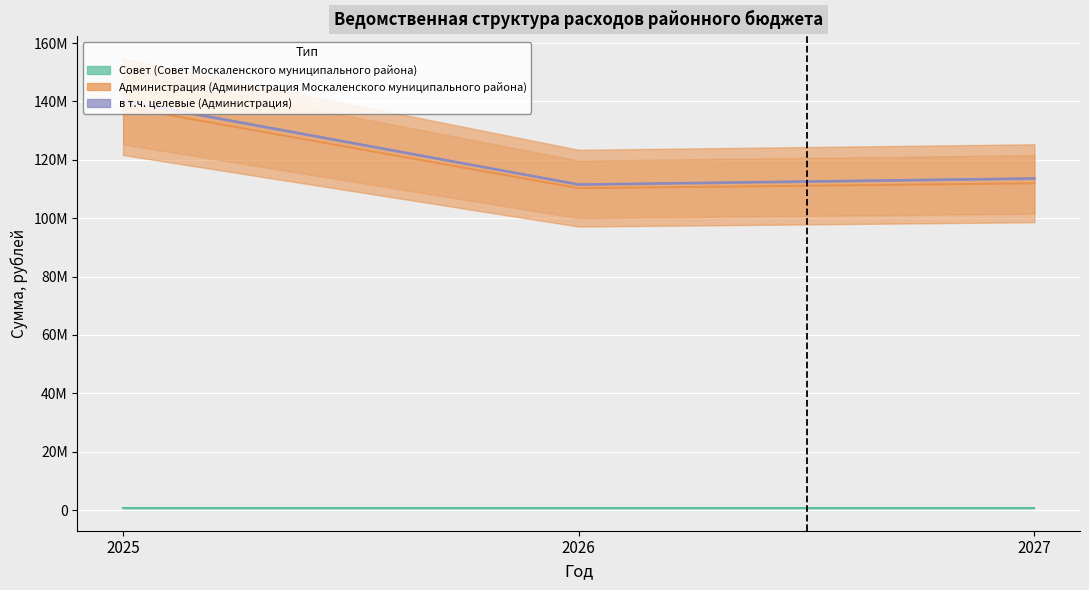

At how many categories does at least one series exceed 23722968?

3